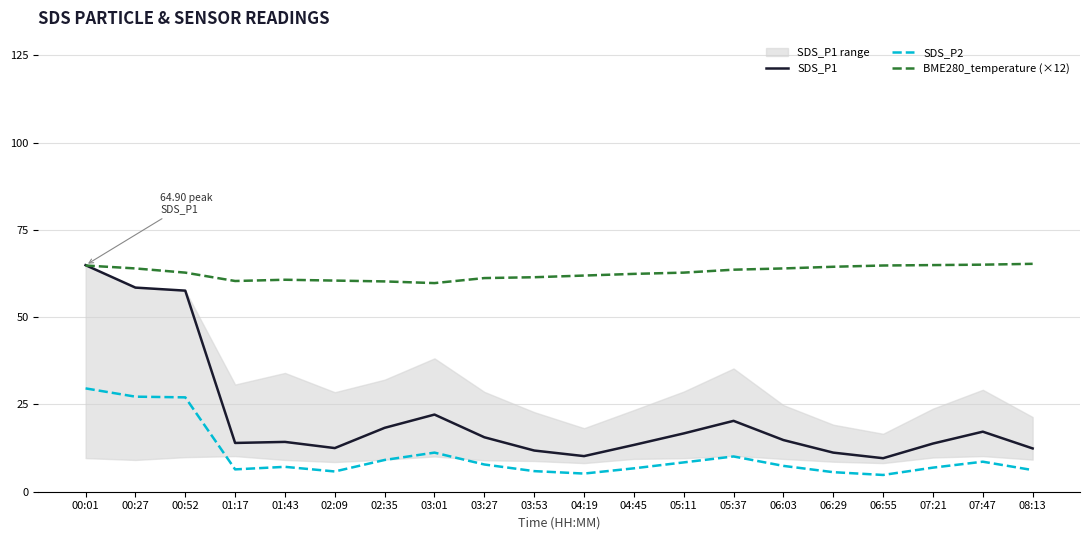

What is the greatest value displayed?

65.3